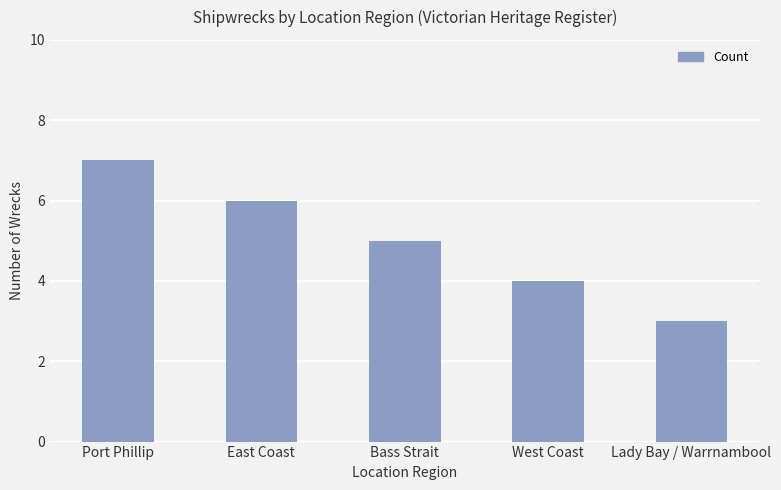

Reading left to right, transcribe all the data shown in this chart.

Port Phillip=7	East Coast=6	Bass Strait=5	West Coast=4	Lady Bay / Warrnambool=3